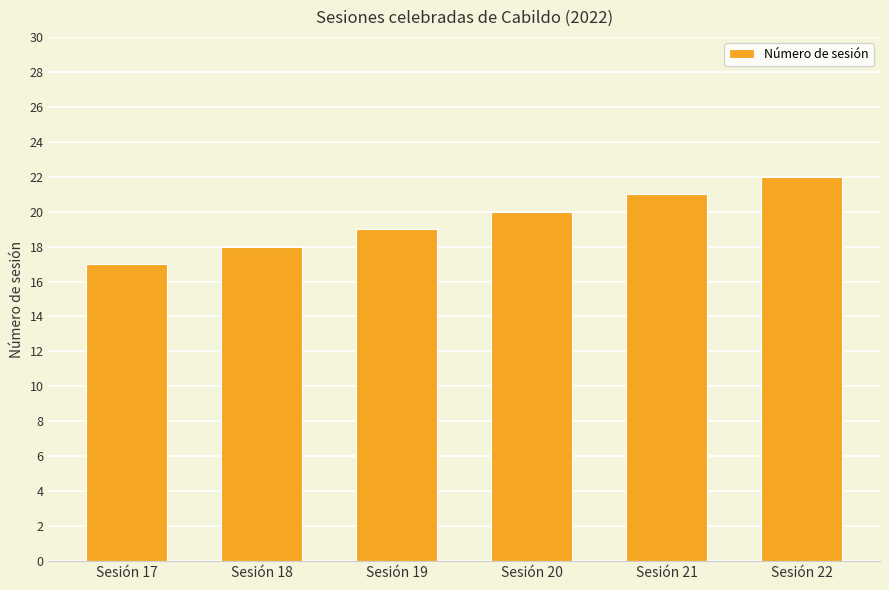

How many data points are less than 20?

3